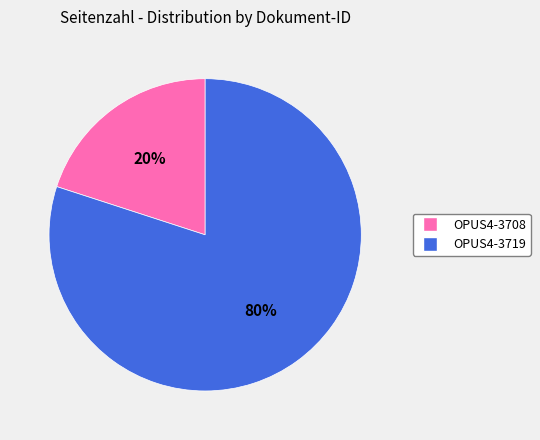

To the nearest percent, what percentage of the pie is OPUS4-3708?

20%